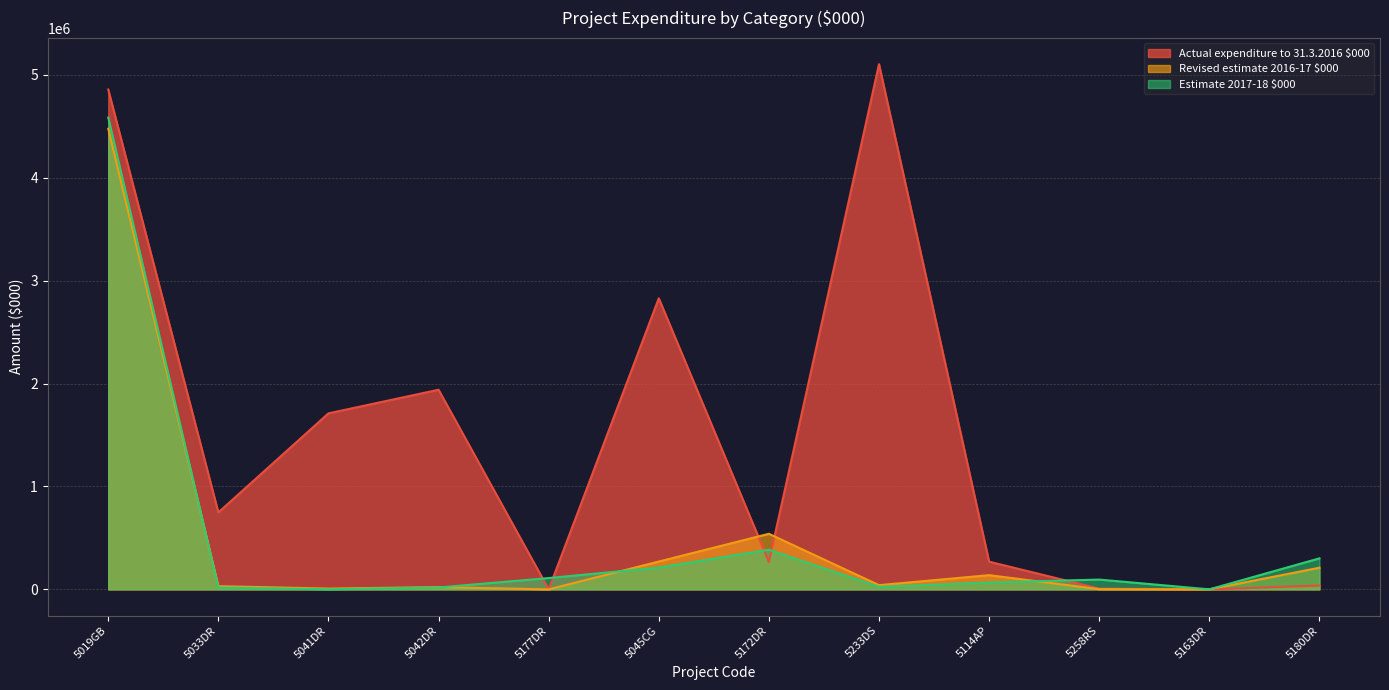

Which series has the widest spread of values?

Actual expenditure to 31.3.2016 $000